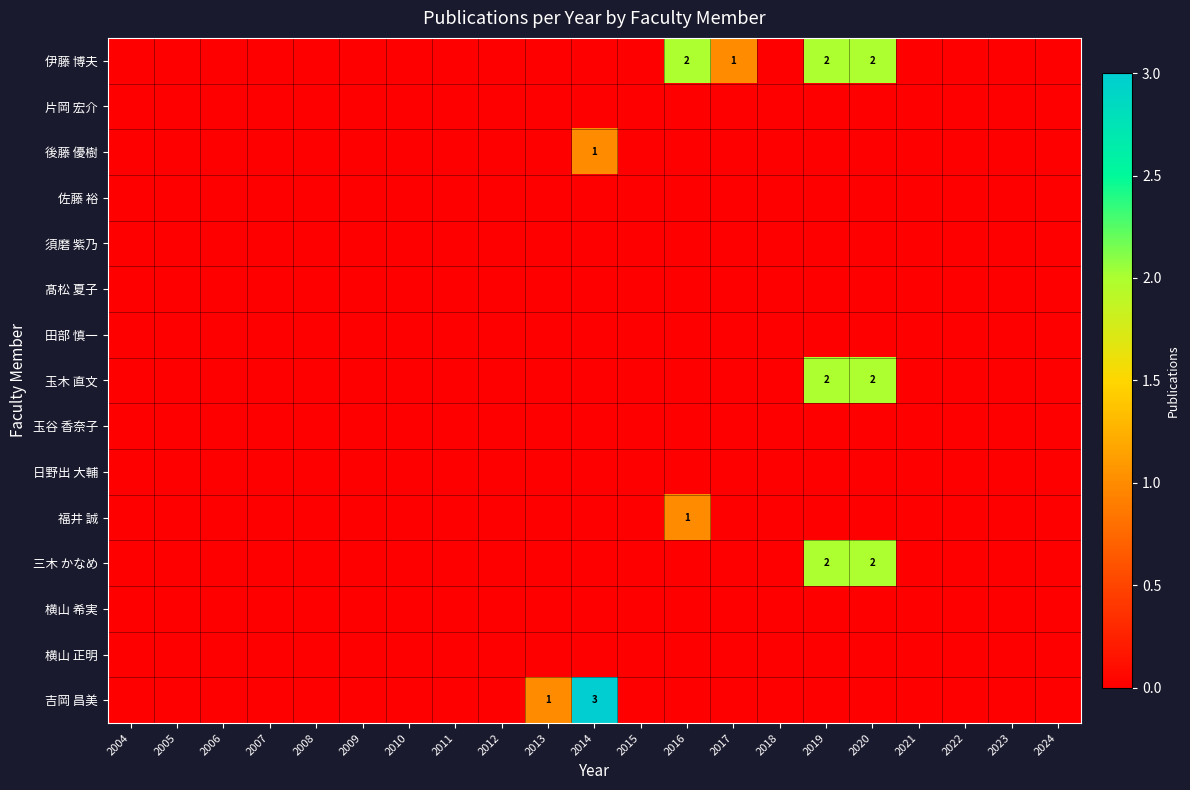

At which label is 伊藤 博夫 closest to 1?

2017